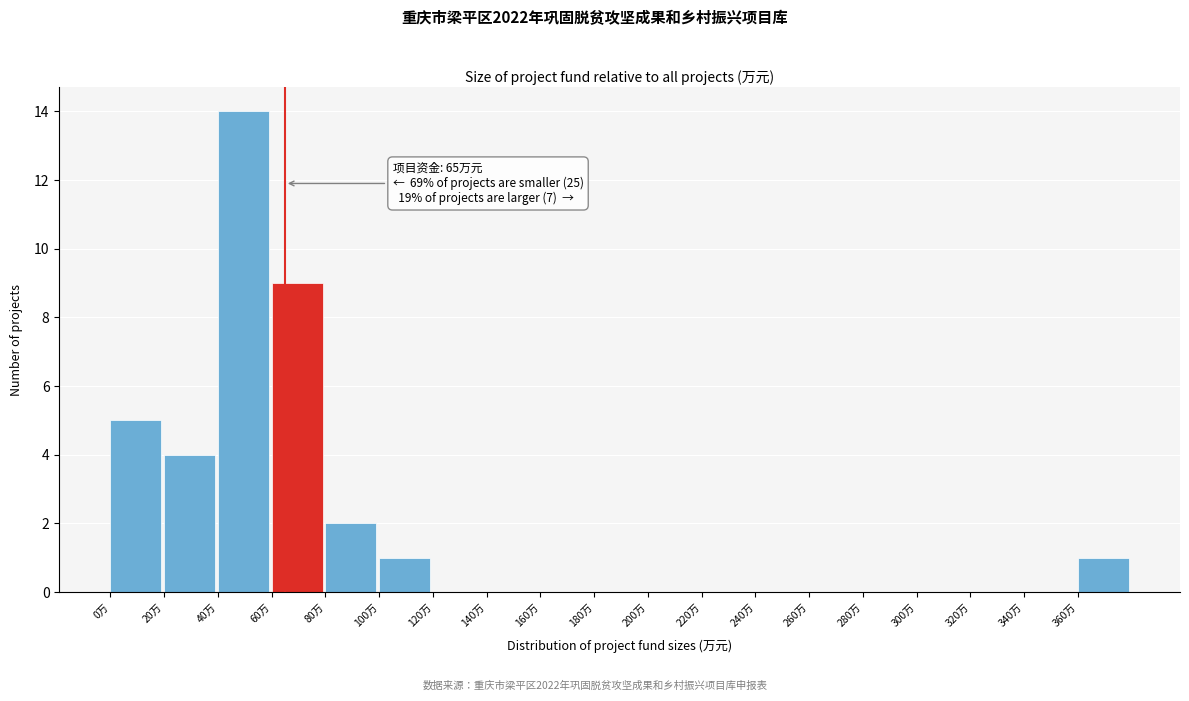

Which range on the x-axis has the tallest bar?

40 to 60